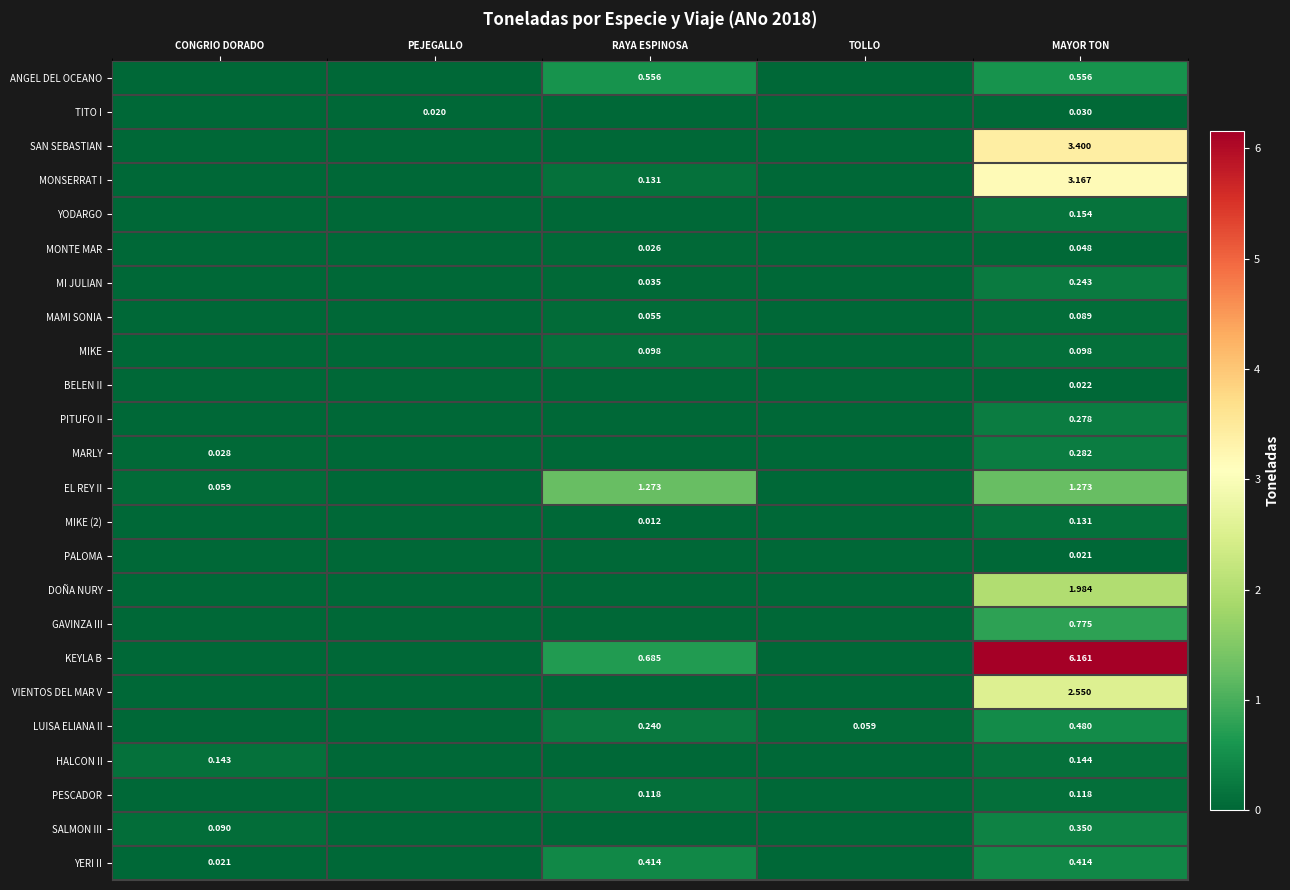

Is the value of MONSERRAT I at RAYA ESPINOSA greater than the value of ANGEL DEL OCEANO at RAYA ESPINOSA?

No